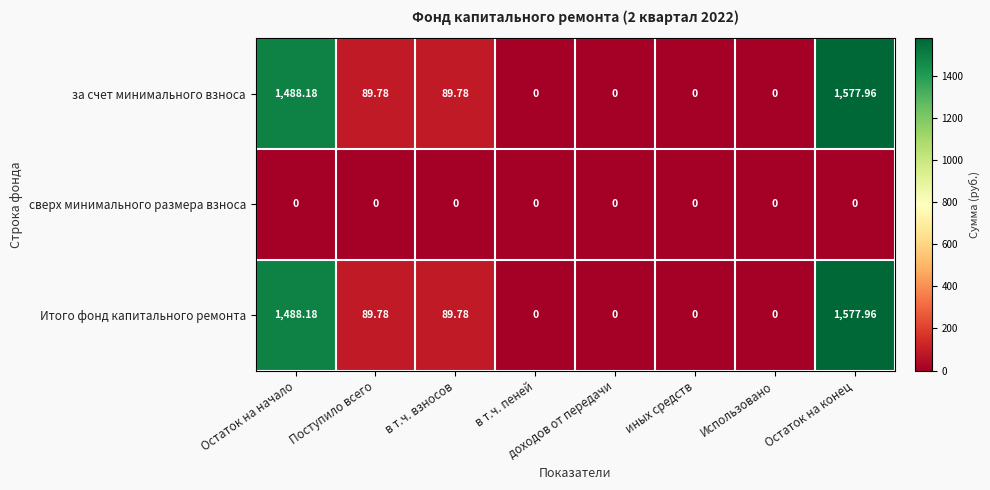

At which label does Итого фонд капитального ремонта first exceed 89?

Остаток на начало